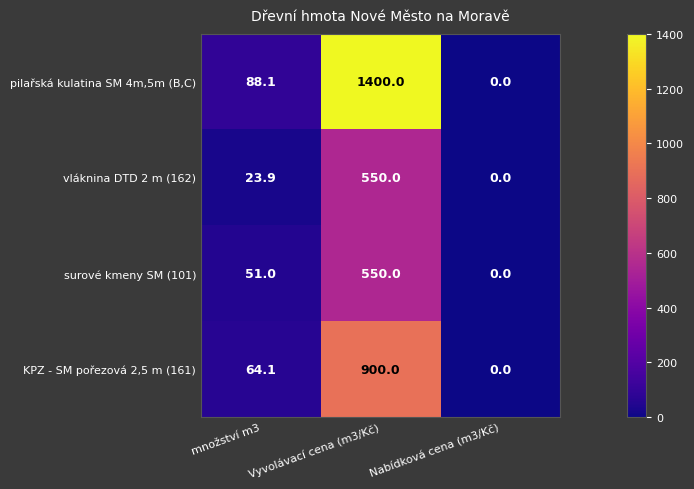

What is the difference between the maximum and minimum values in the KPZ - SM pořezová 2,5 m (161) series?

900.0